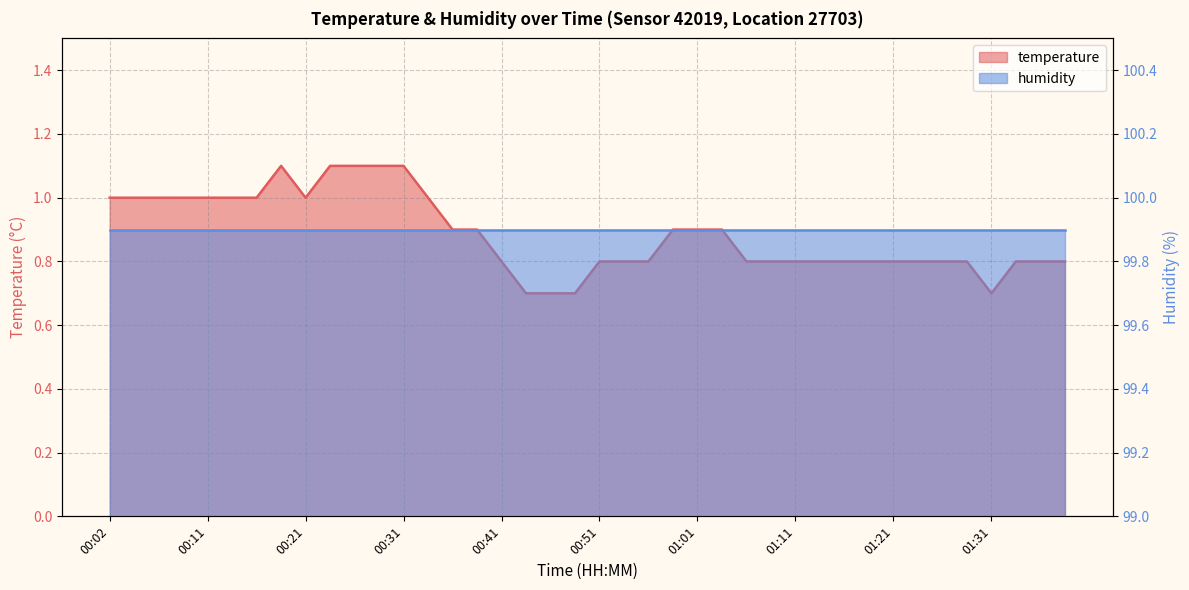

What is the change in value from 00:11 to 00:36?

-0.1